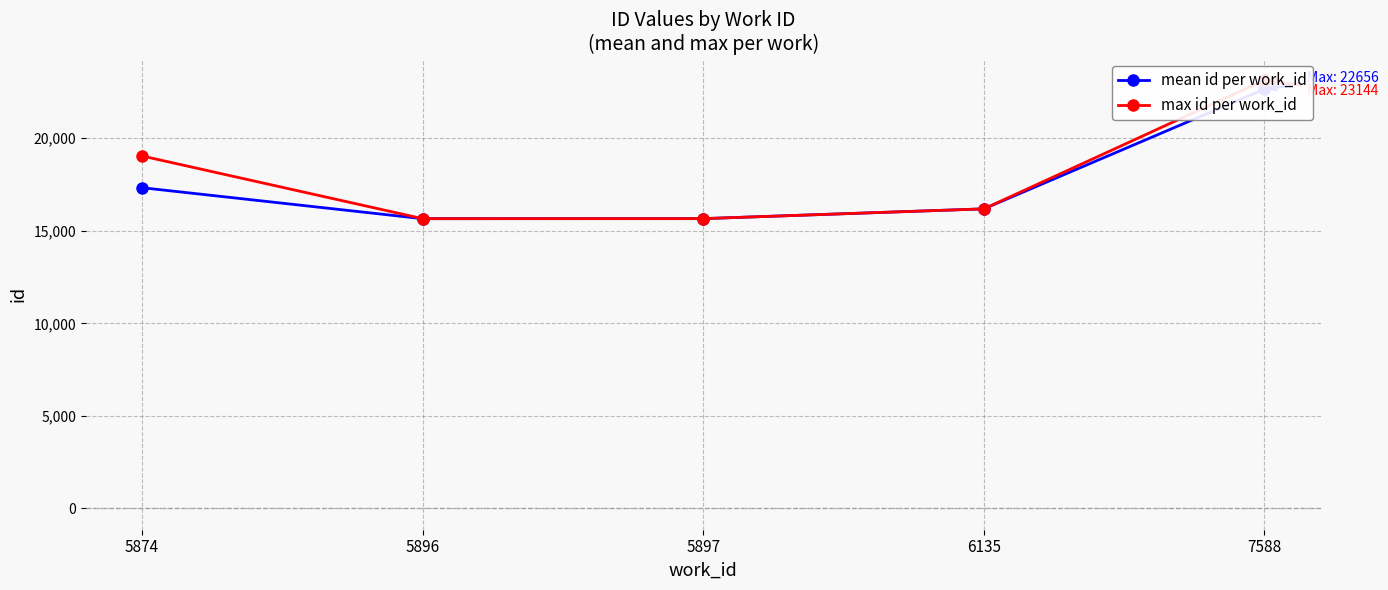

At how many categories does at least one series exceed 20577?

1